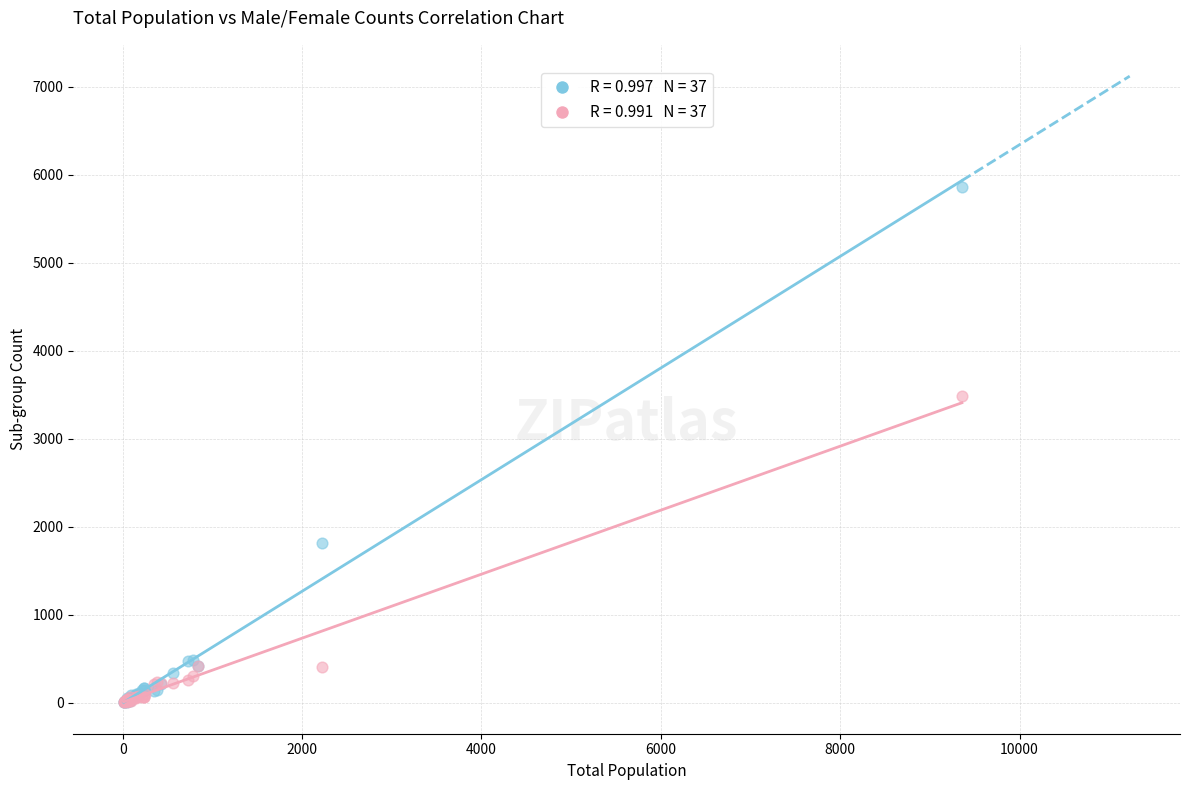

Across all series, what Y value is closest to 2929?

3484